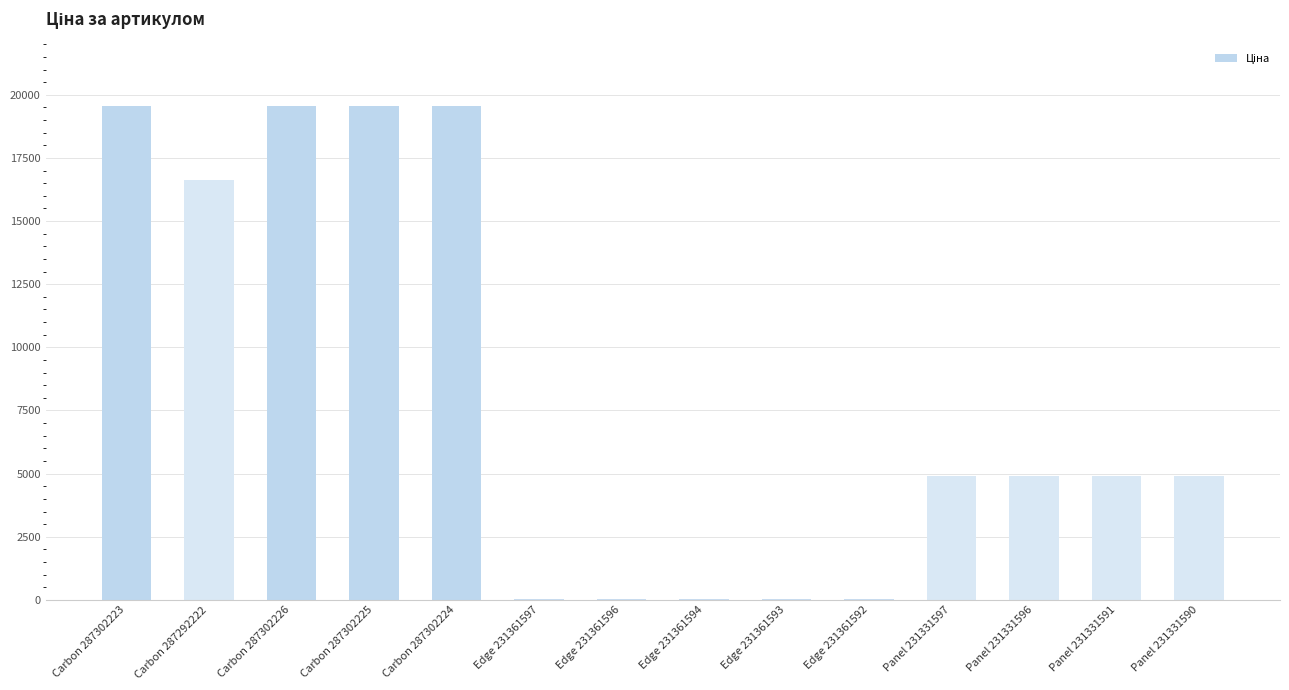

What is the maximum value shown in the chart?

19542.7